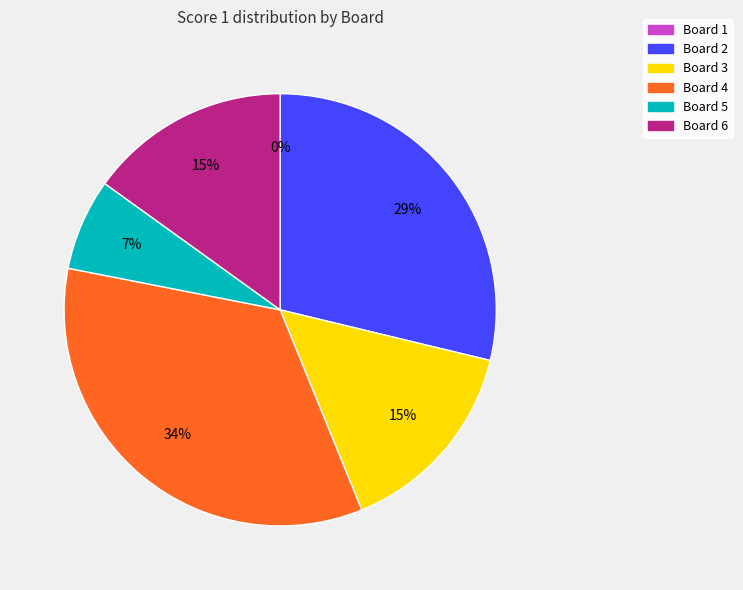

What is the total percentage of Board 3 and Board 2?

43.8%